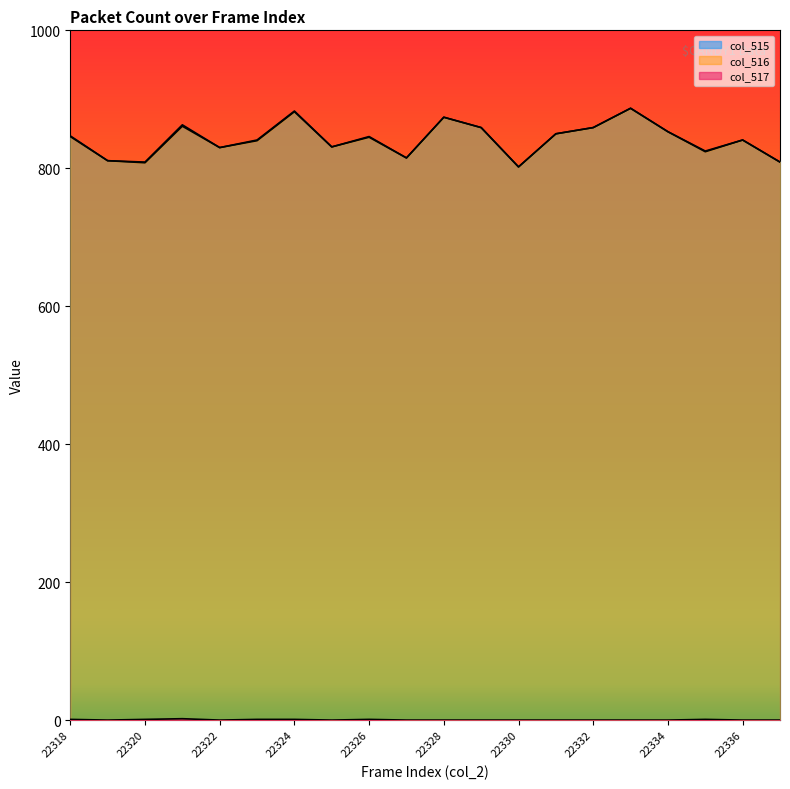

What is the value of the col_516 point at the 12th from the left?

859